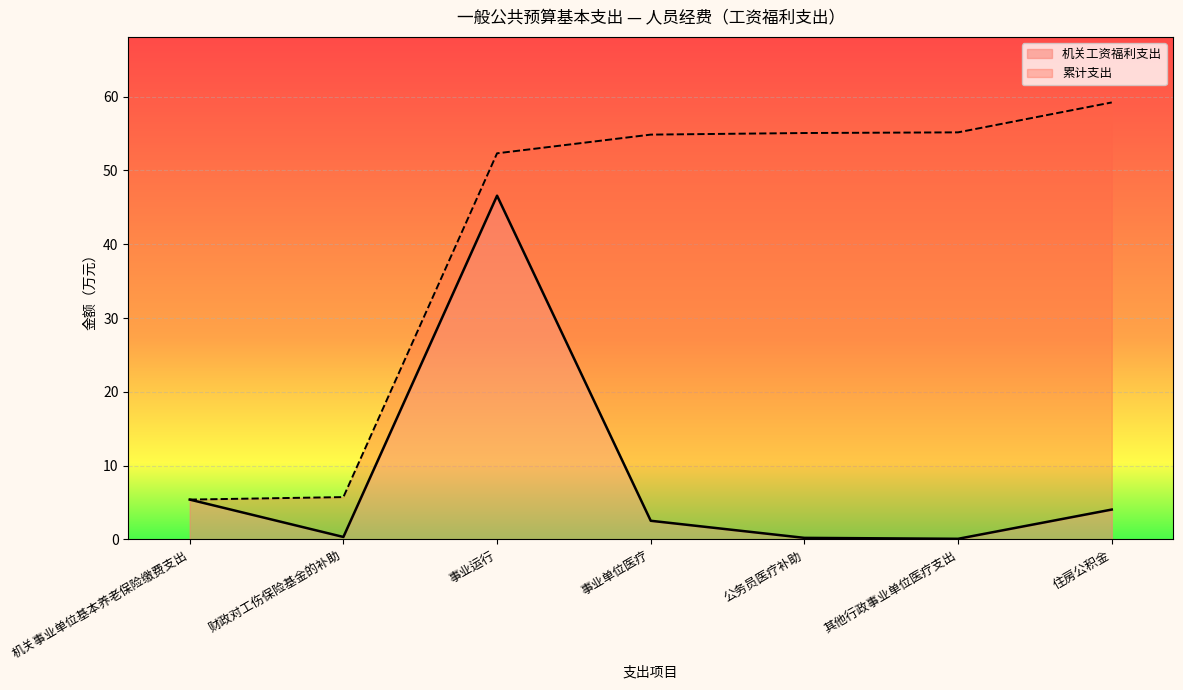

The chart shows a value of 0.3 at 财政对工伤保险基金的补助. True or false?

True